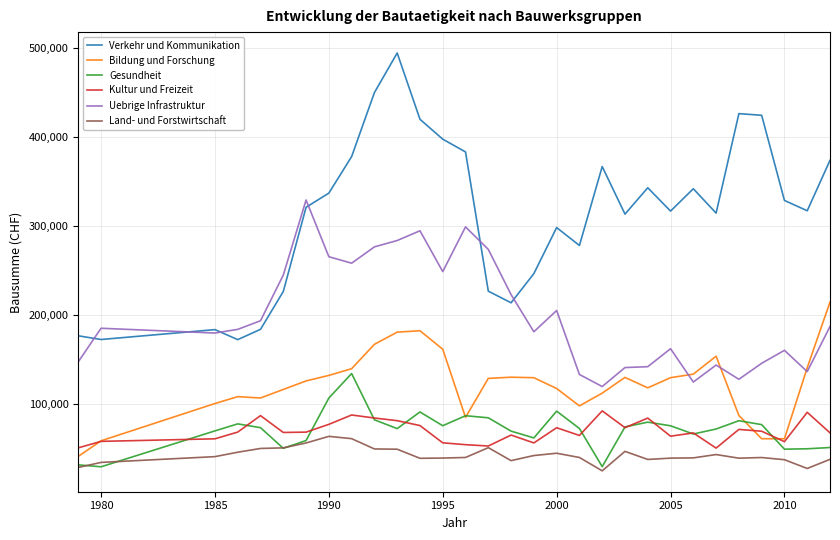

True or false: Gesundheit and Land- und Forstwirtschaft intersect in this chart.

True